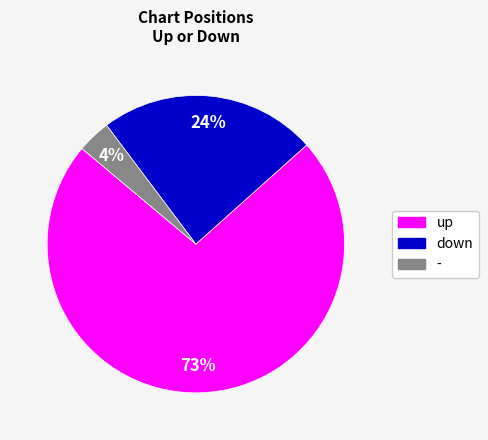

Which has a higher value, up or -?

up